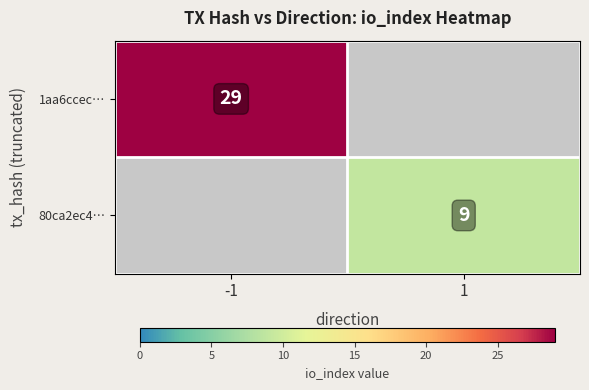

What is the difference between the highest and lowest values at -1?

29